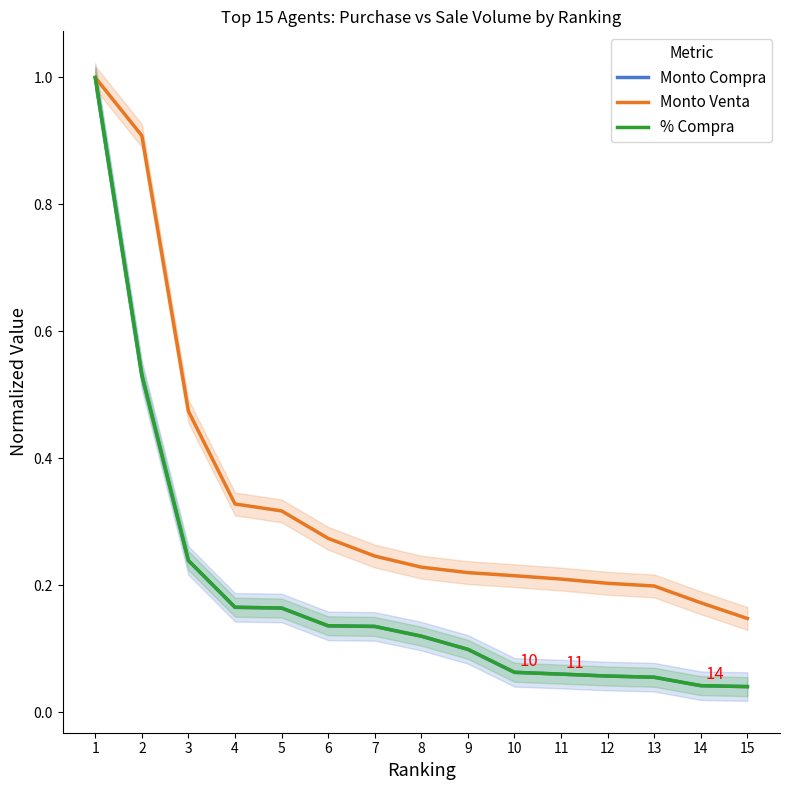

What is the greatest value displayed?

1.0